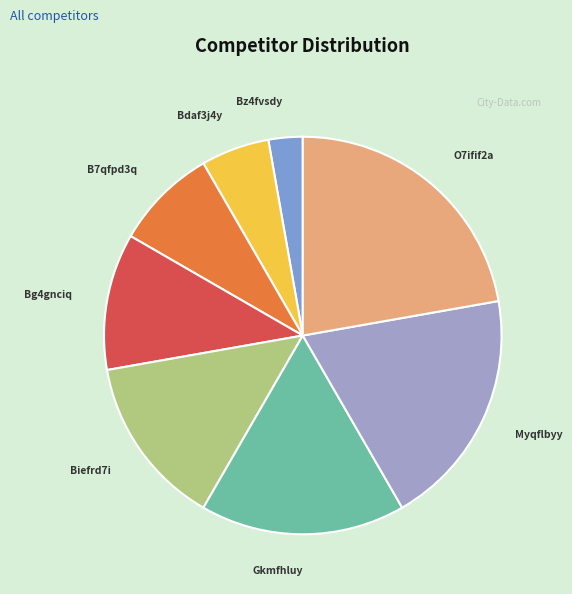

How many slices are in this pie chart?

8